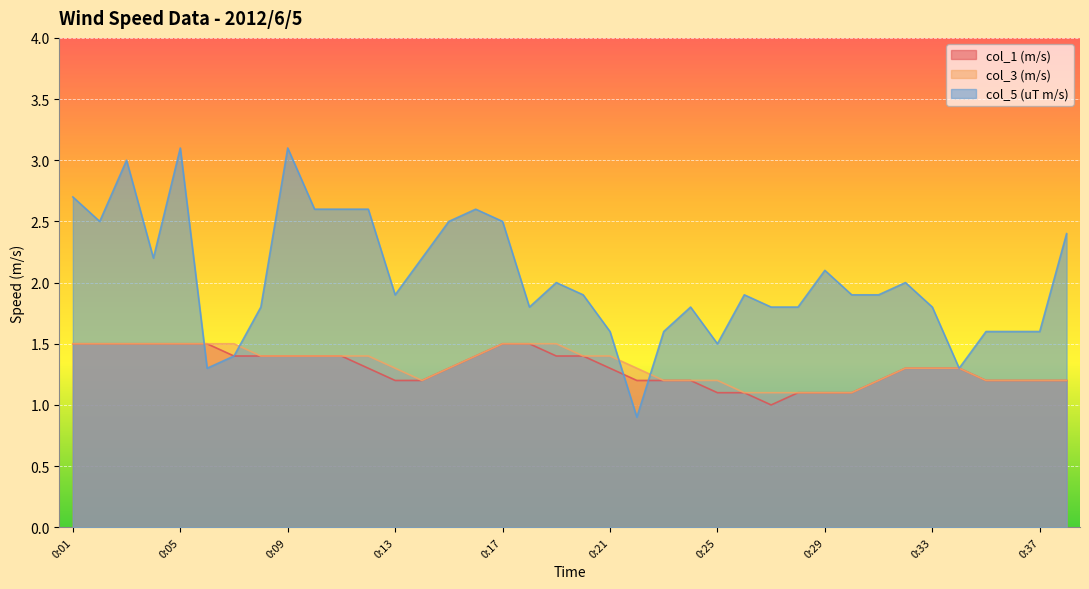

What is the smallest value displayed?

0.9